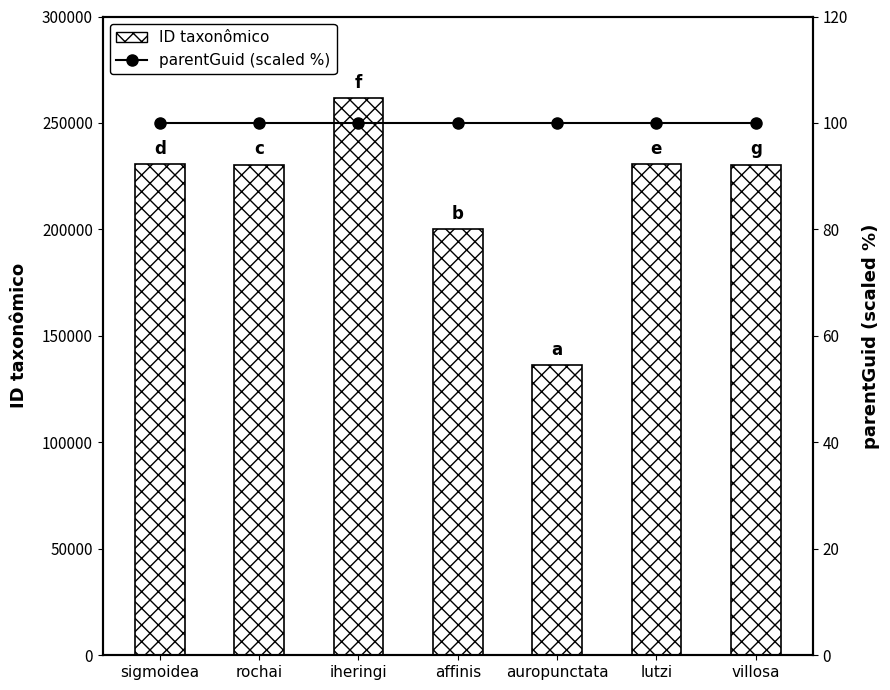

Are the bars grouped side by side (vs. stacked)?

Yes